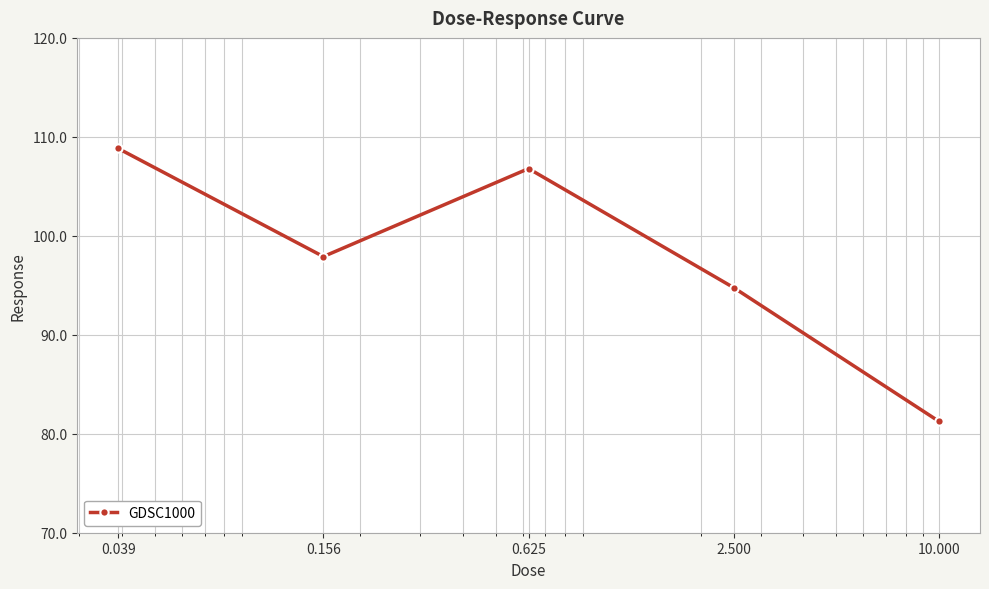

How many points are lower than both their immediate neighbors (excluding endpoints)?

1